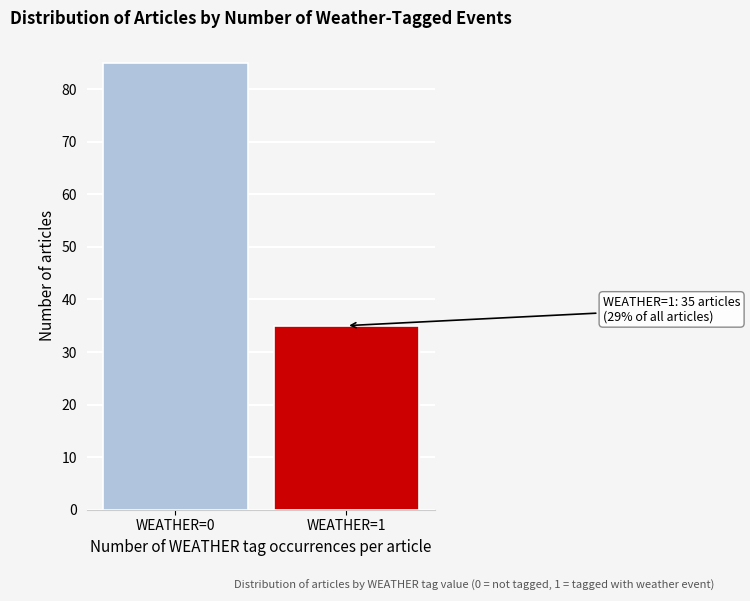

Reading left to right, what are all the values shown in this chart?

WEATHER=0=85	WEATHER=1=35